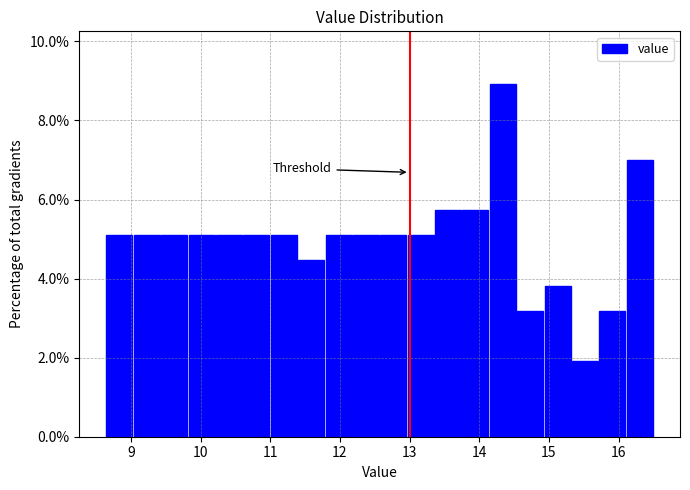

Around what value on the x-axis is the tallest bar? Give the approximate position of its centre, as read against the axis.

14.3